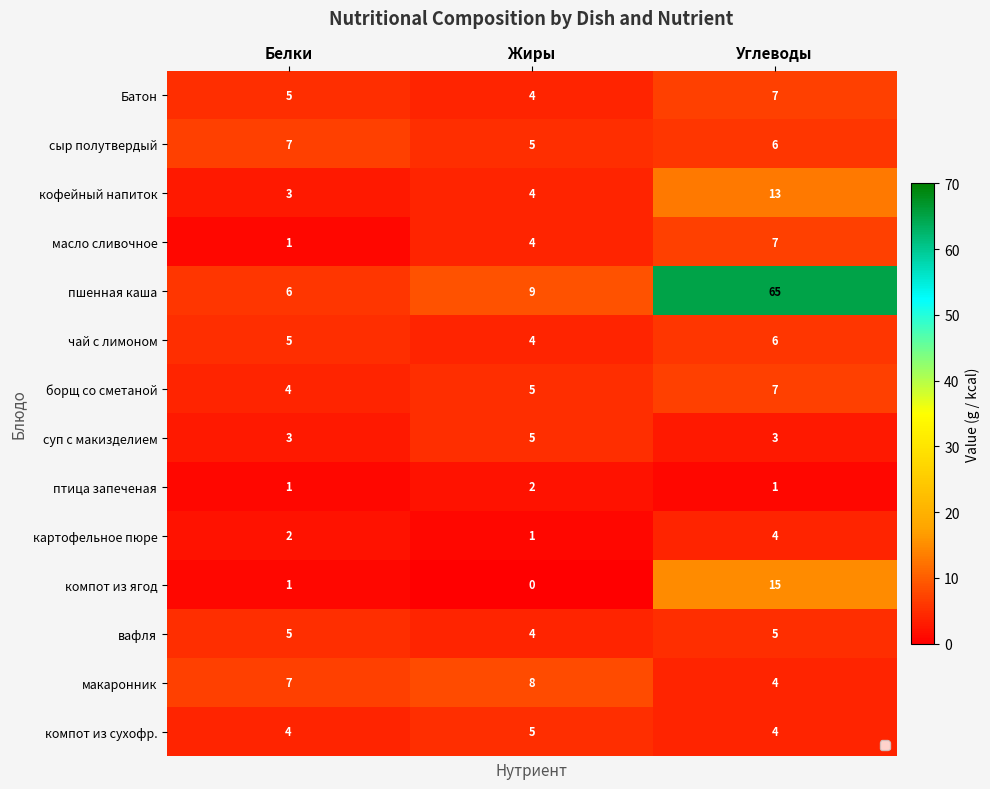

What value does the пшенная каша series have at Углеводы?

65